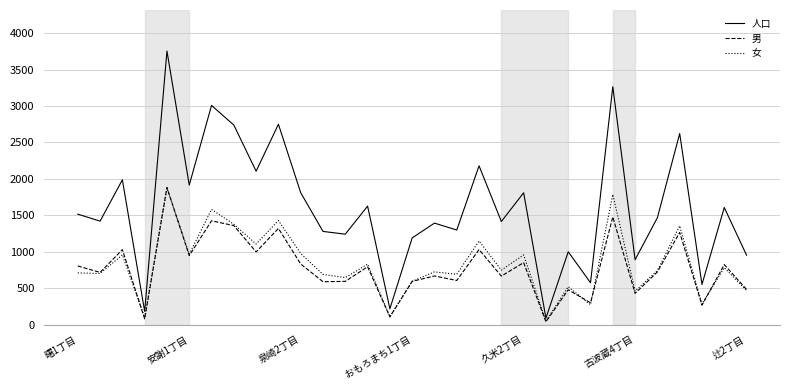

Which series has the largest total across all categories?

人口